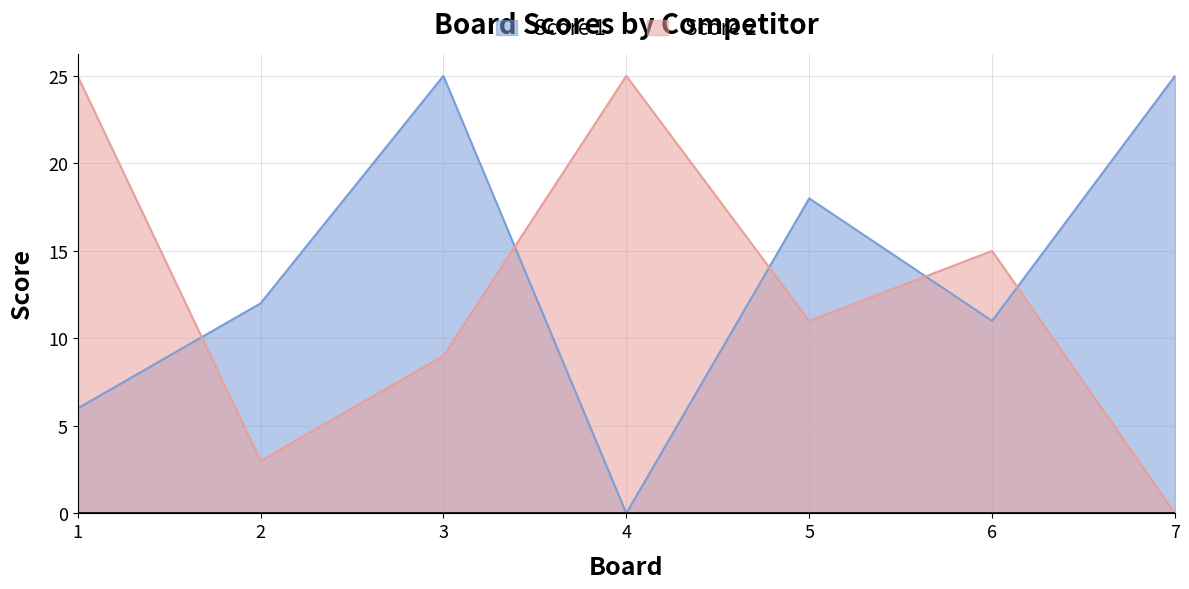

What is the greatest value displayed?

25